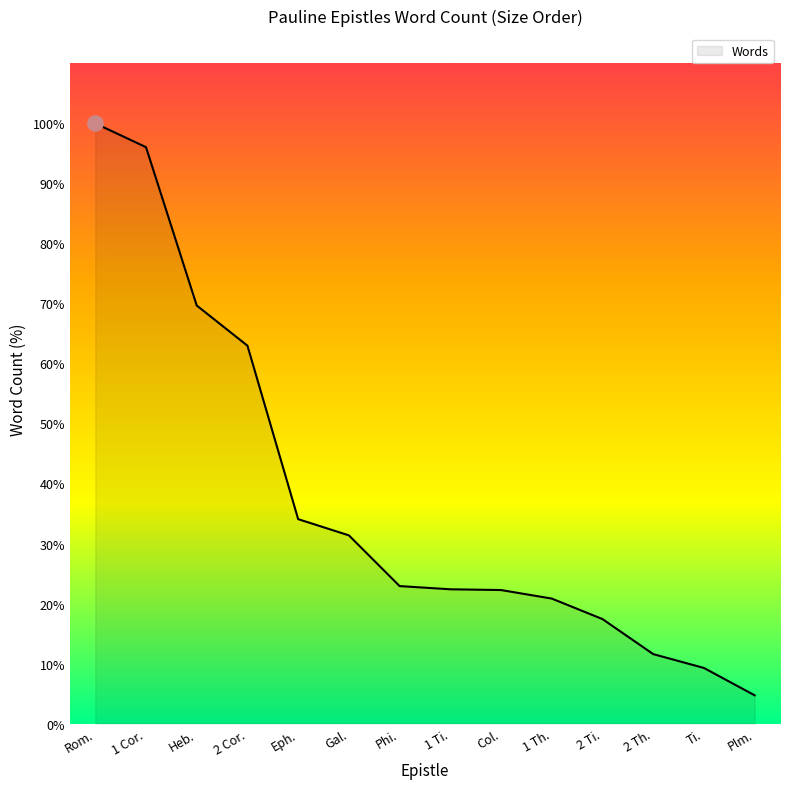

What is the ratio of the value at Phi. to the value at 2 Th.?

2.0